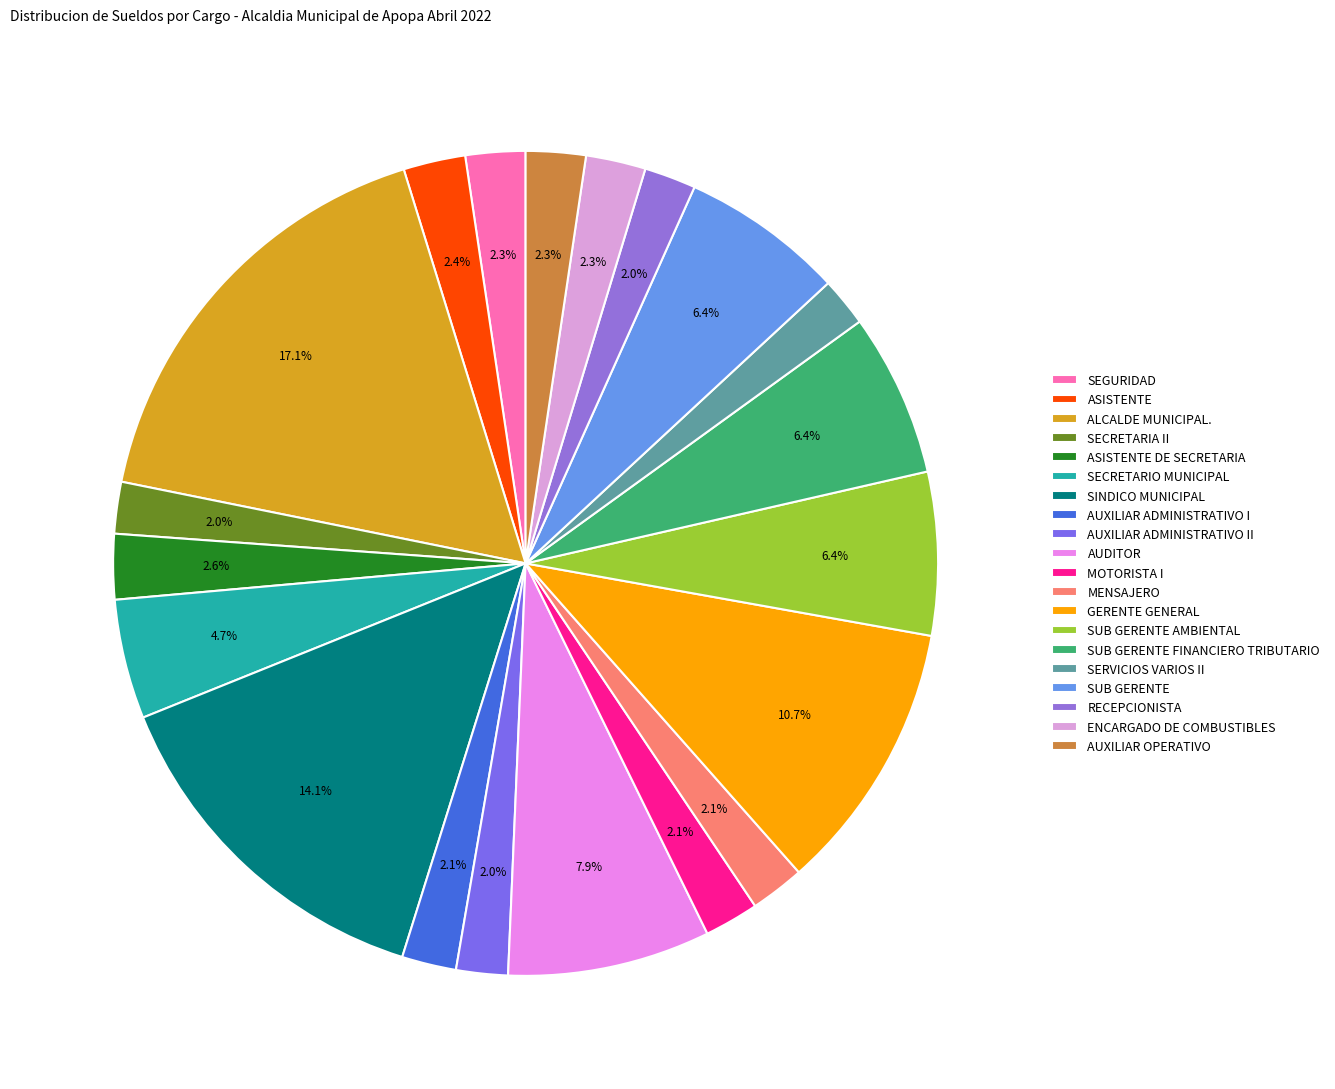

How many segments does this pie chart have?

20